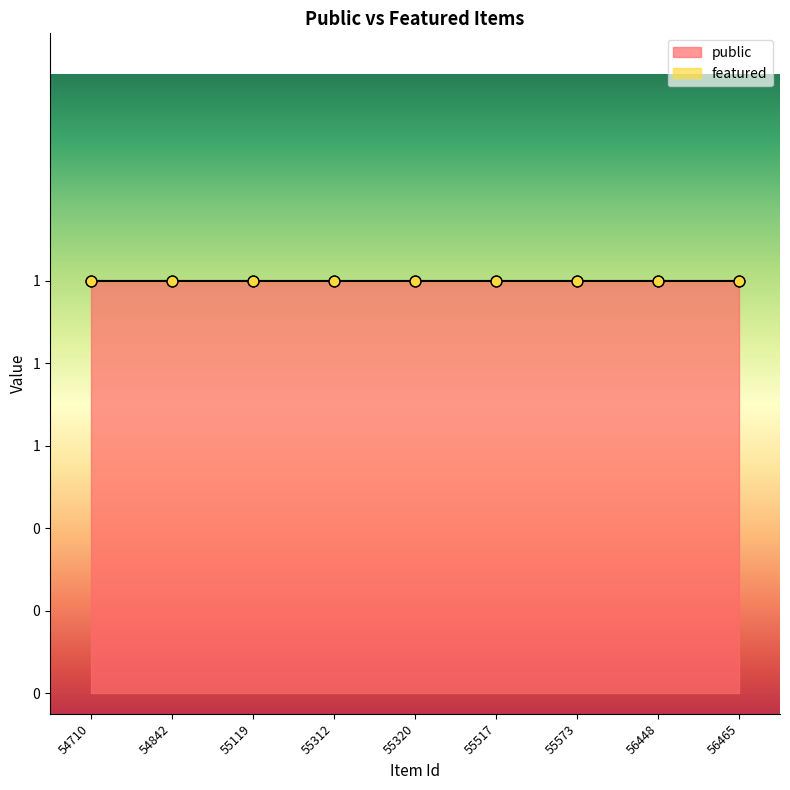

Which series has the largest Y range (max minus min)?

public